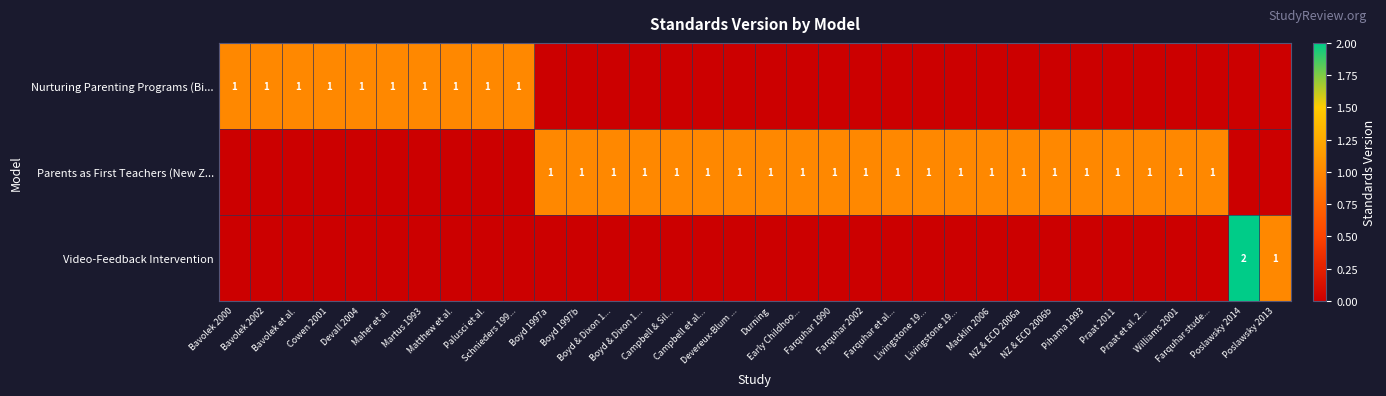

Which series changed the most between Martus 1993 and Palusci et al.?

Nurturing Parenting Programs (Bi...